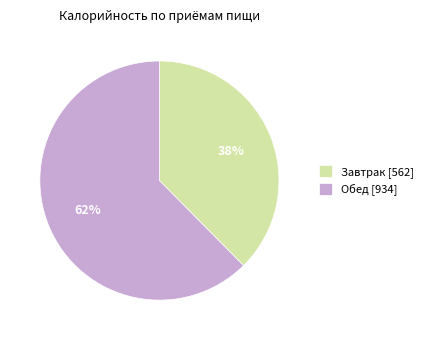

How many segments does this pie chart have?

2